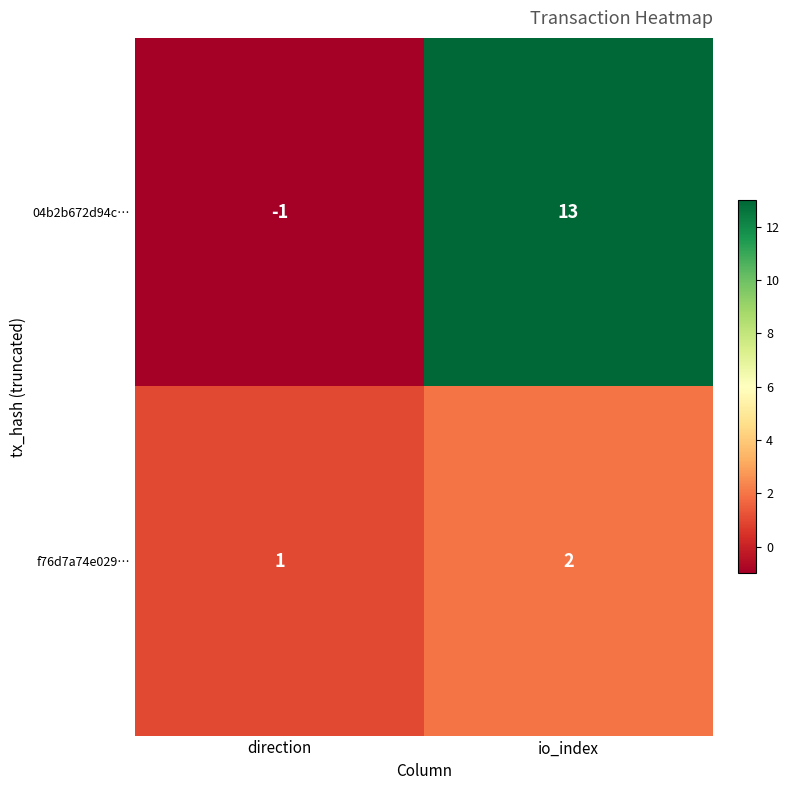

Is it true that 04b2b672d94c… equals 6 at io_index?

False